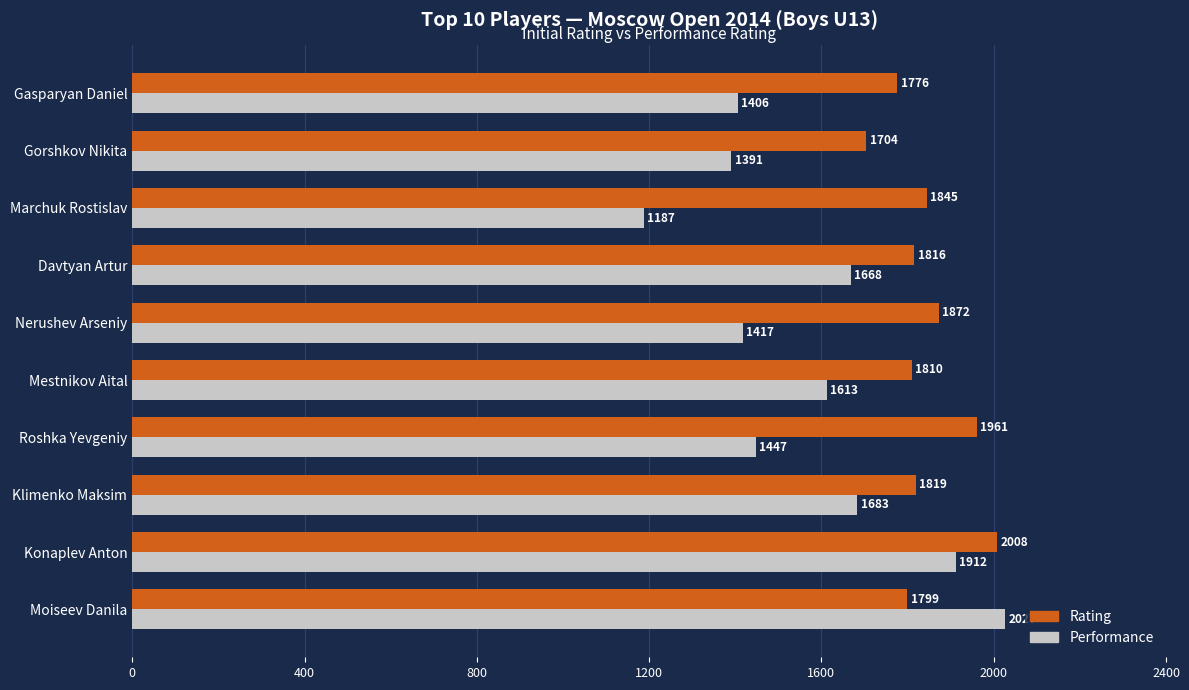

What is the difference between the second highest and minimum values in the Rating series?

257